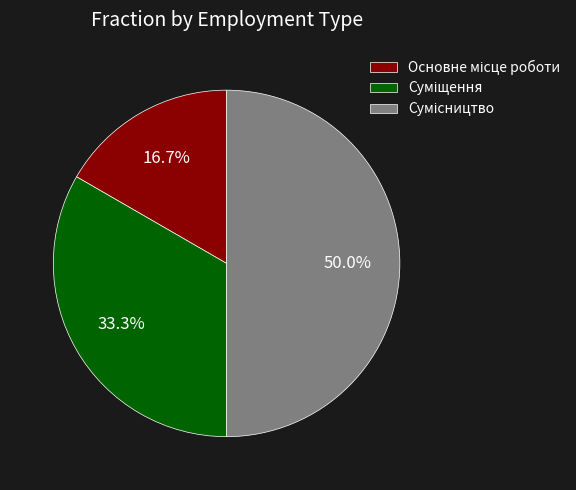

Is Основне місце роботи the majority of the pie?

No